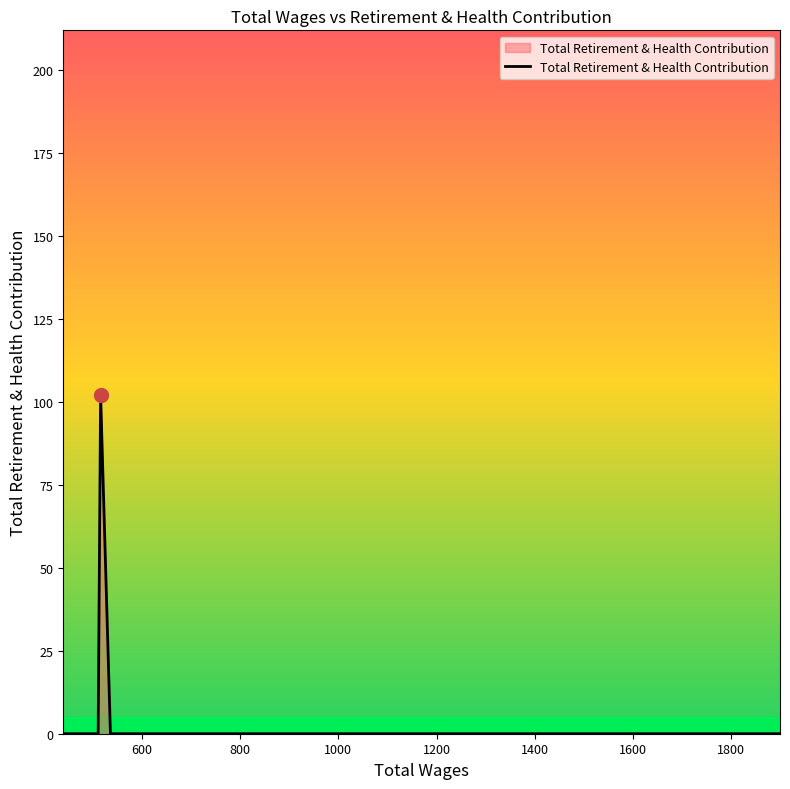

Between 908.0 and 754.0, which is larger?

908.0